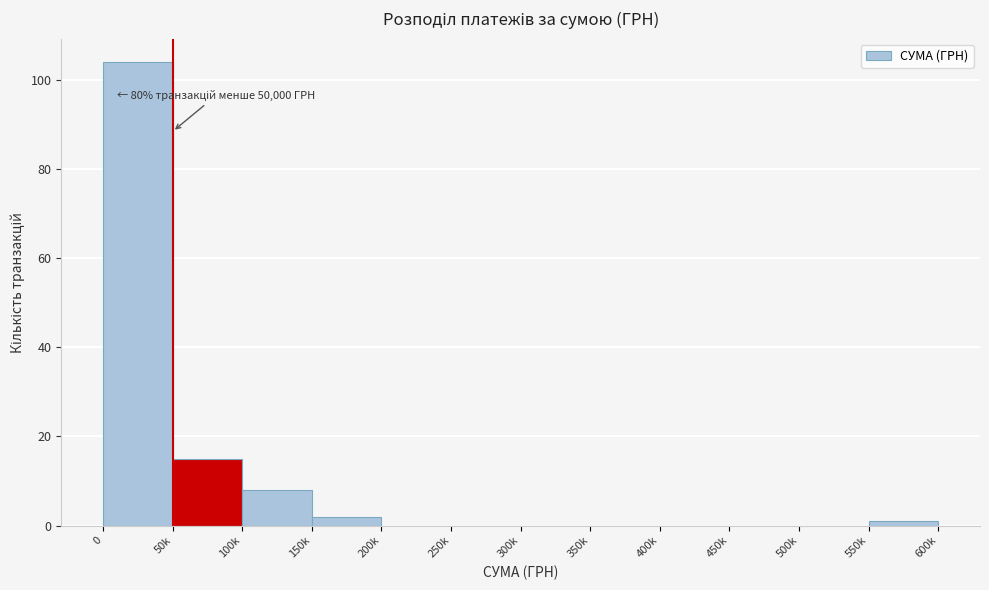

Reading left to right, list all the values displayed in this chart.

0=104	50k=15	100k=8	150k=2	200k=0	250k=0	300k=0	350k=0	400k=0	450k=0	500k=0	550k=1